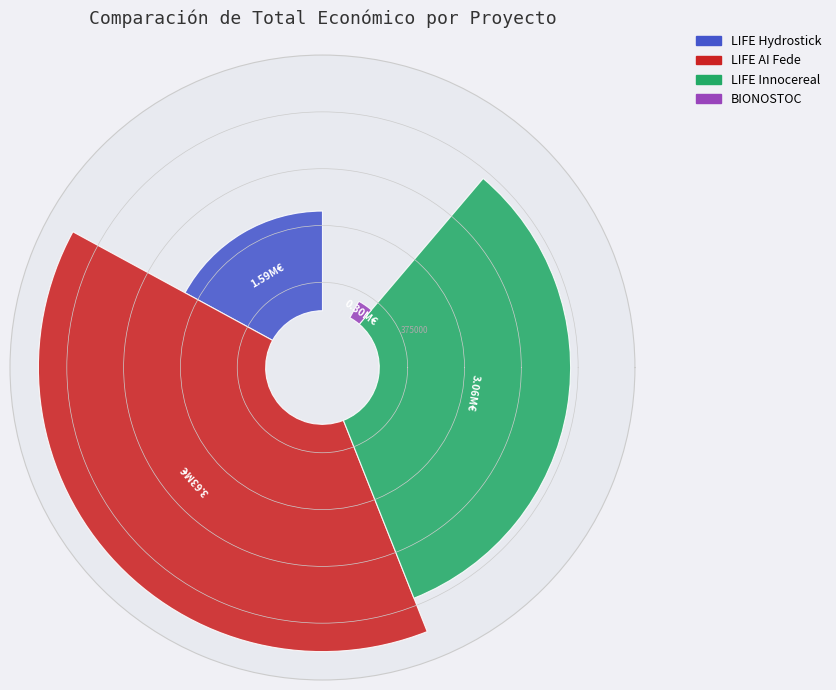

Does BIONOSTOC account for over 50% of the chart?

No